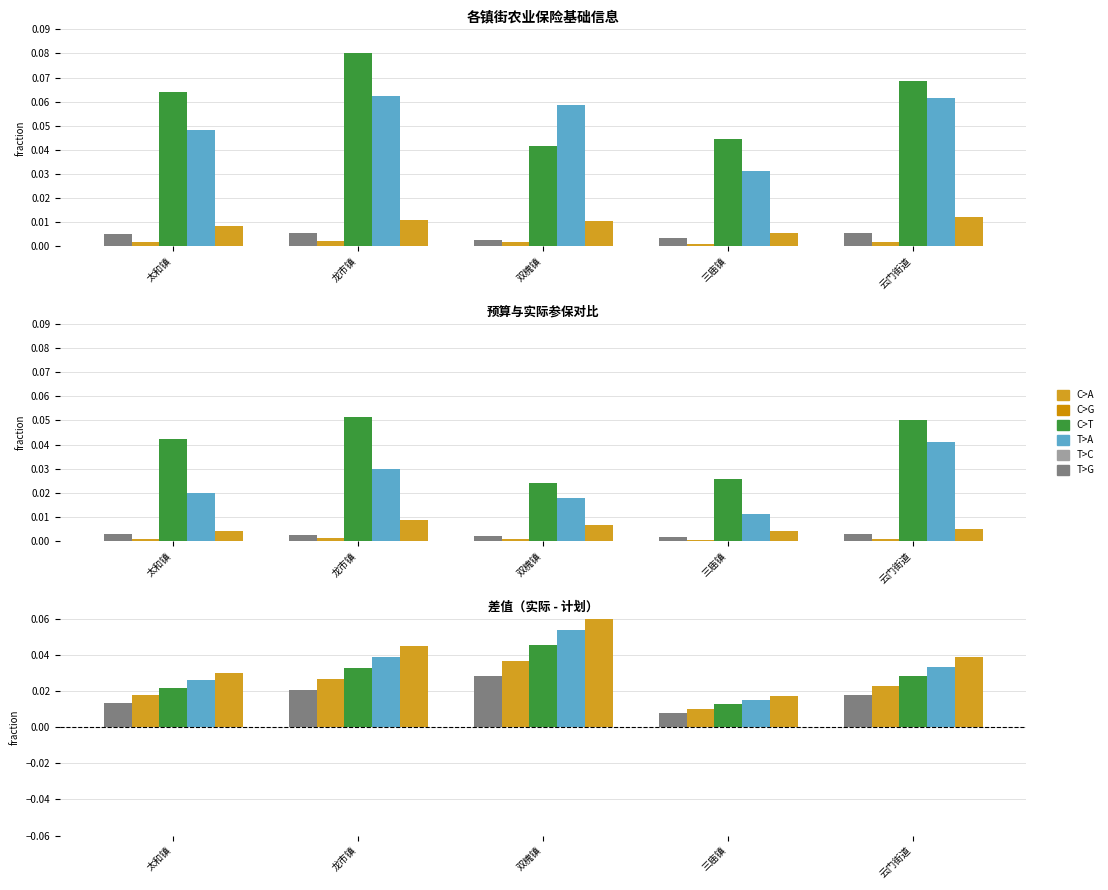

What is the total value across all series at 龙市镇?

0.2